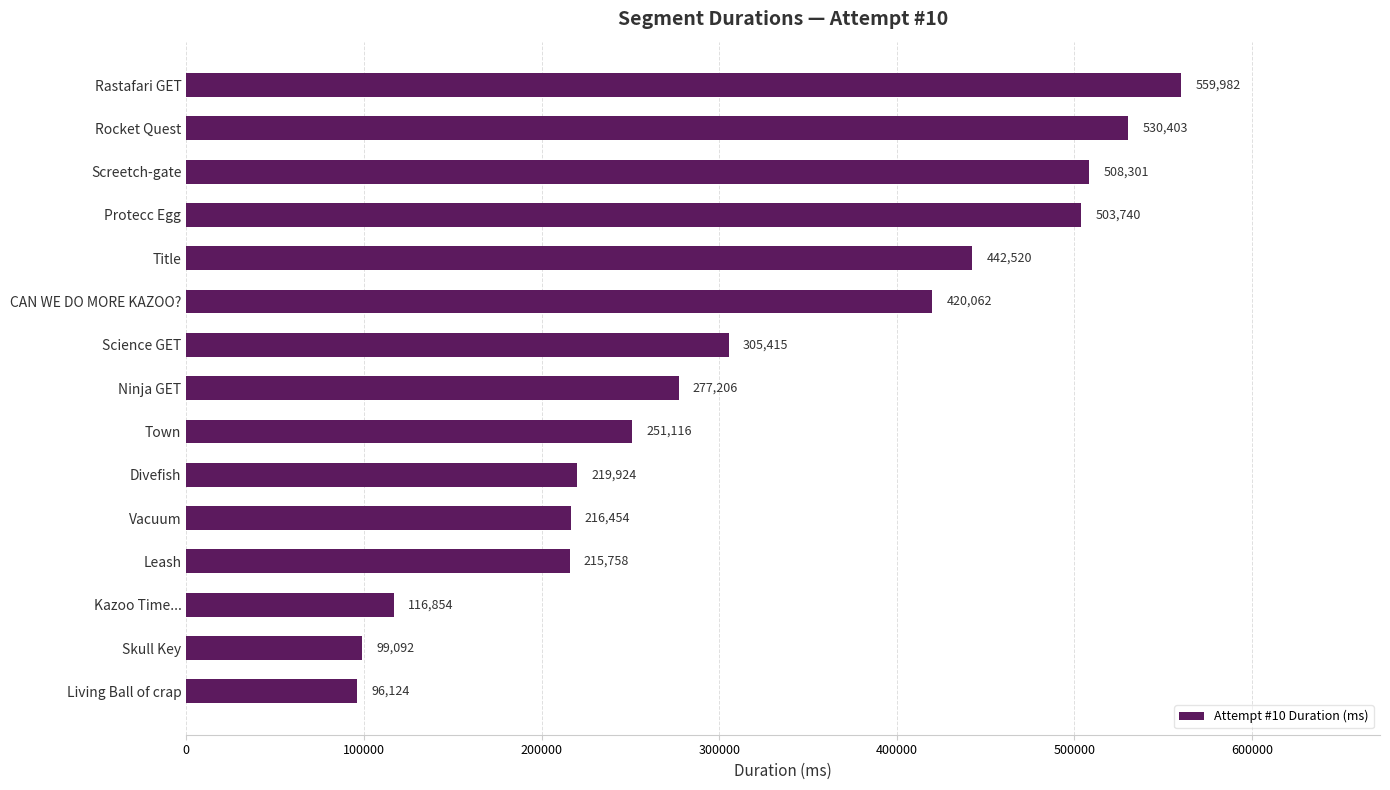

True or false: the data shows 880403 at Screetch-gate.

False